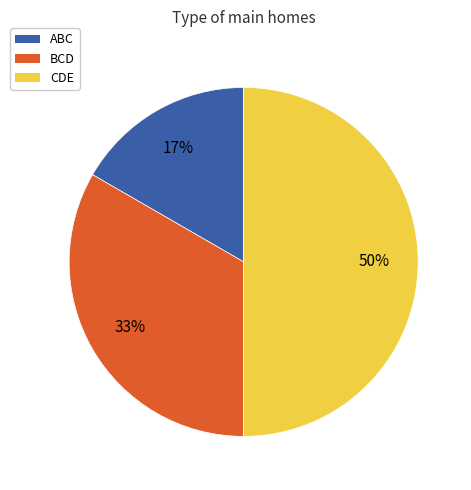

To the nearest percent, what portion does BCD represent?

33%